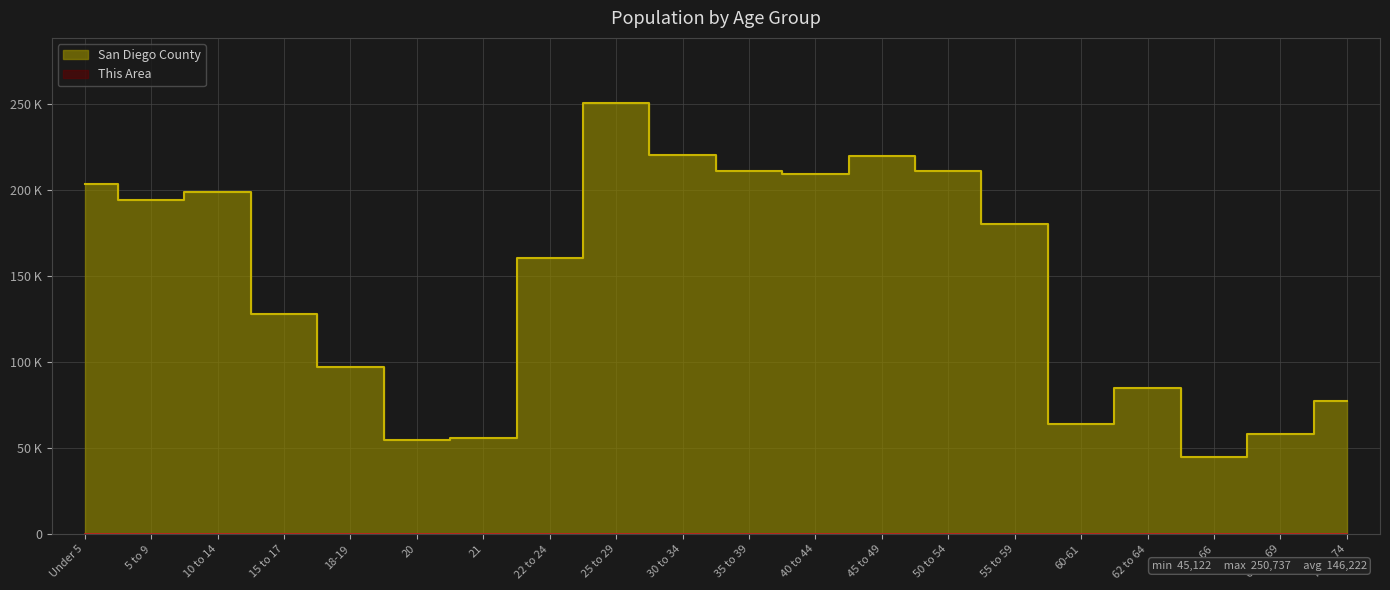

Is it true that This Area equals 118 at 67 to 69?

False